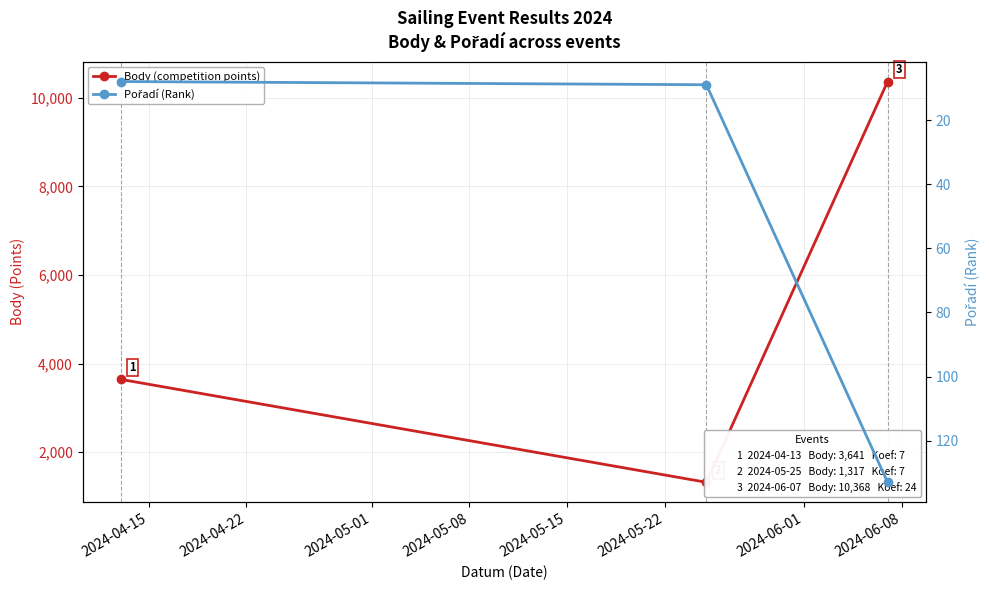

Count the number of categories in the chart.

3